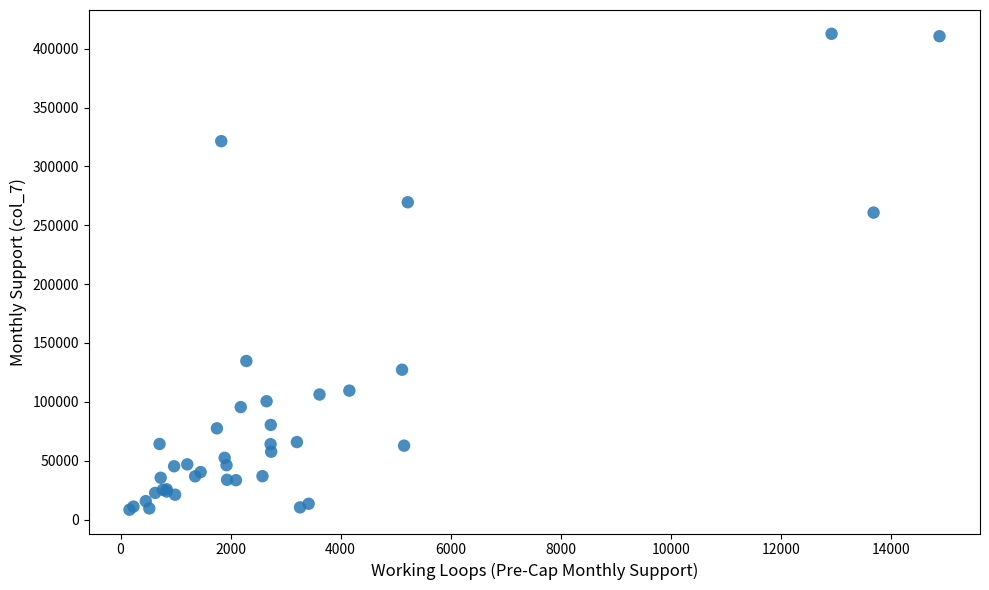

What Y value in the scatter plot is closest to 210498?

260747